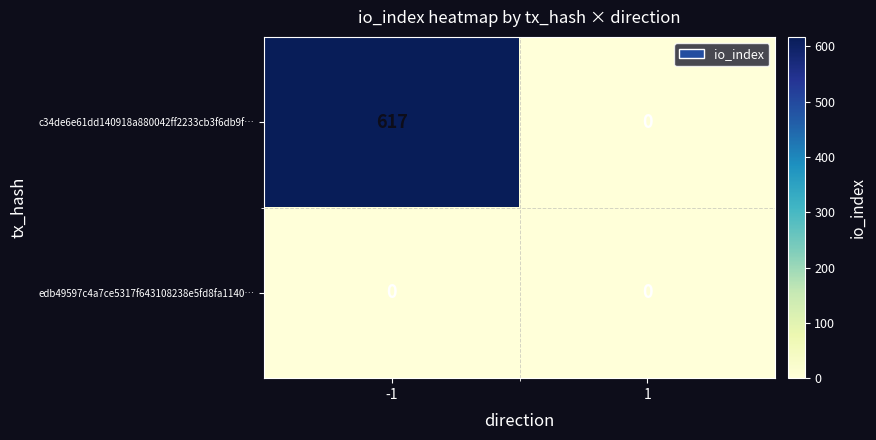

List the series in order of their peak value, lowest first.

edb49597c4a7ce5317f643108238e5fd8fa1140…, c34de6e61dd140918a880042ff2233cb3f6db9f…